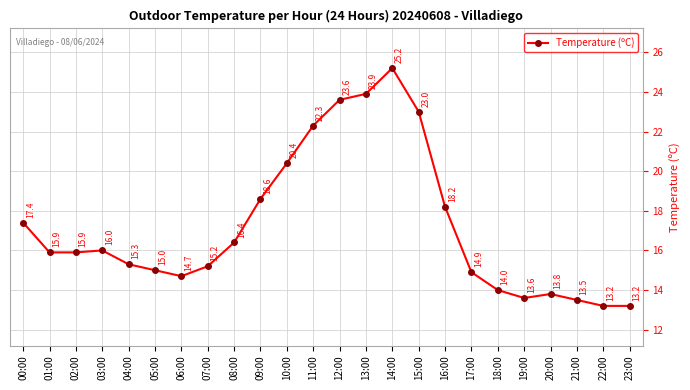

What is the maximum value shown in the chart?

25.2